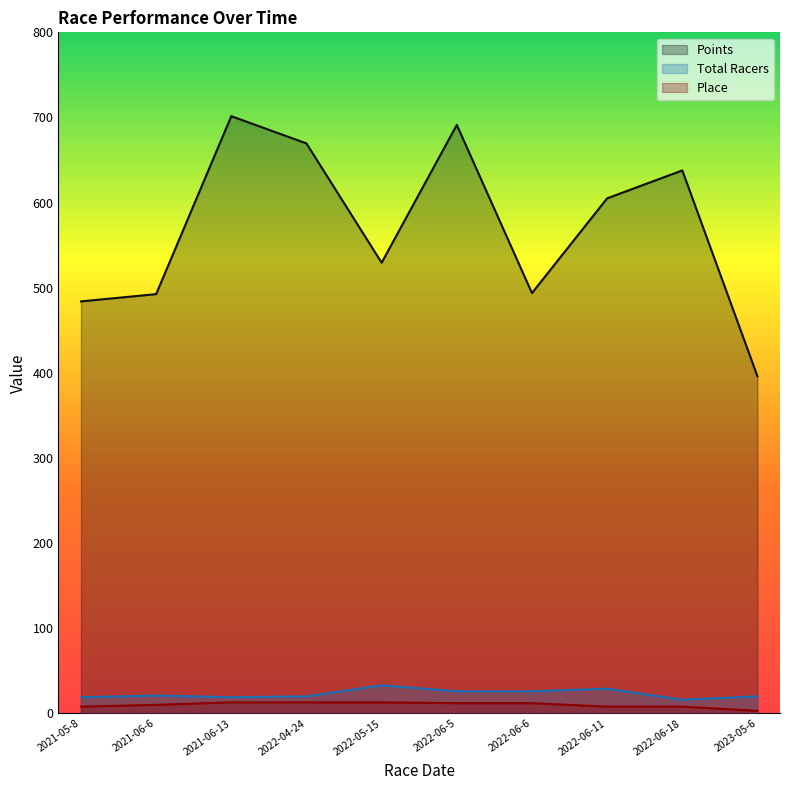

The Place series shows 10.0 at 2021-06-6. True or false?

True